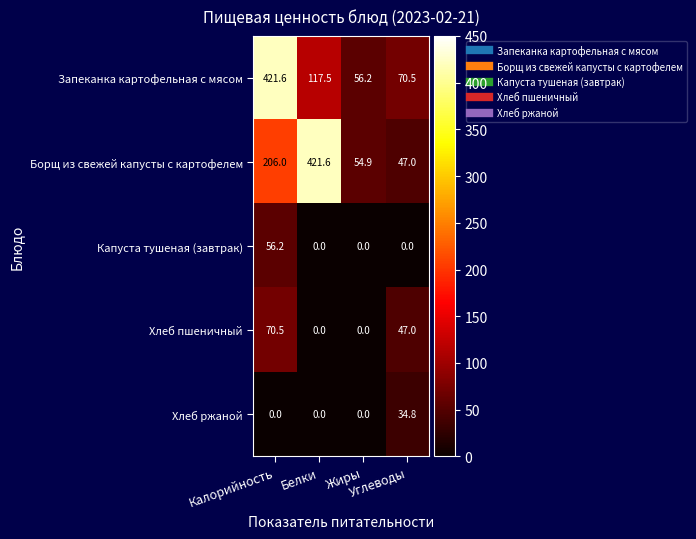

What is the maximum value shown in the chart?

421.6